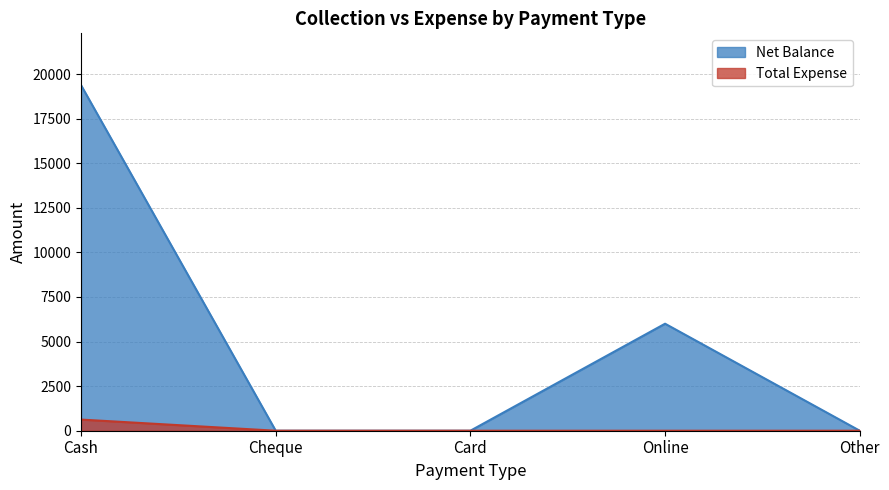

Rank the categories by Total Expense value from highest to lowest.

Cash, Cheque, Card, Online, Other